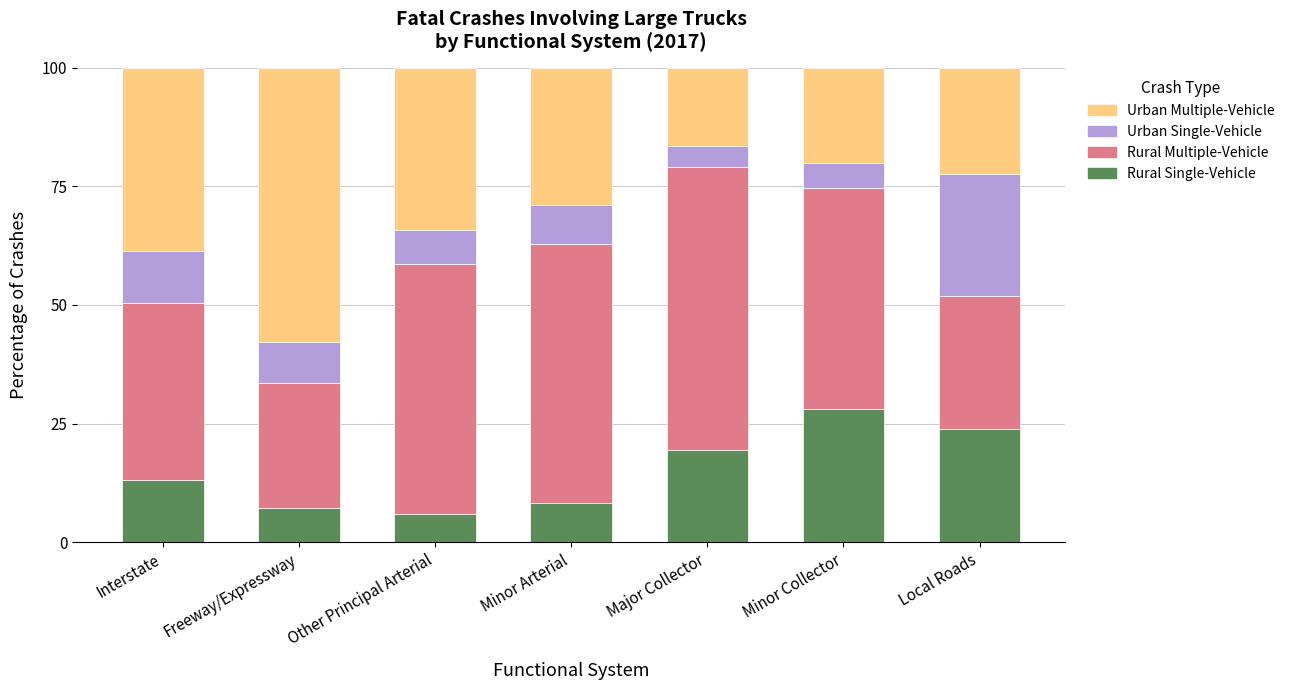

What is the total value across all series at Freeway/Expressway?

100.0